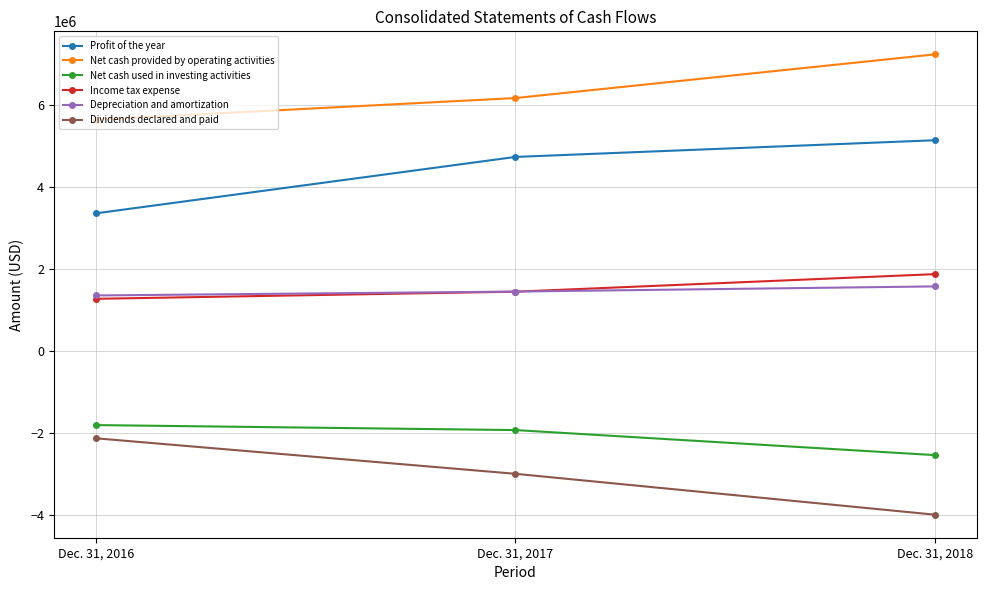

Count the Depreciation and amortization values in the range 1348387 to 1569637.

3